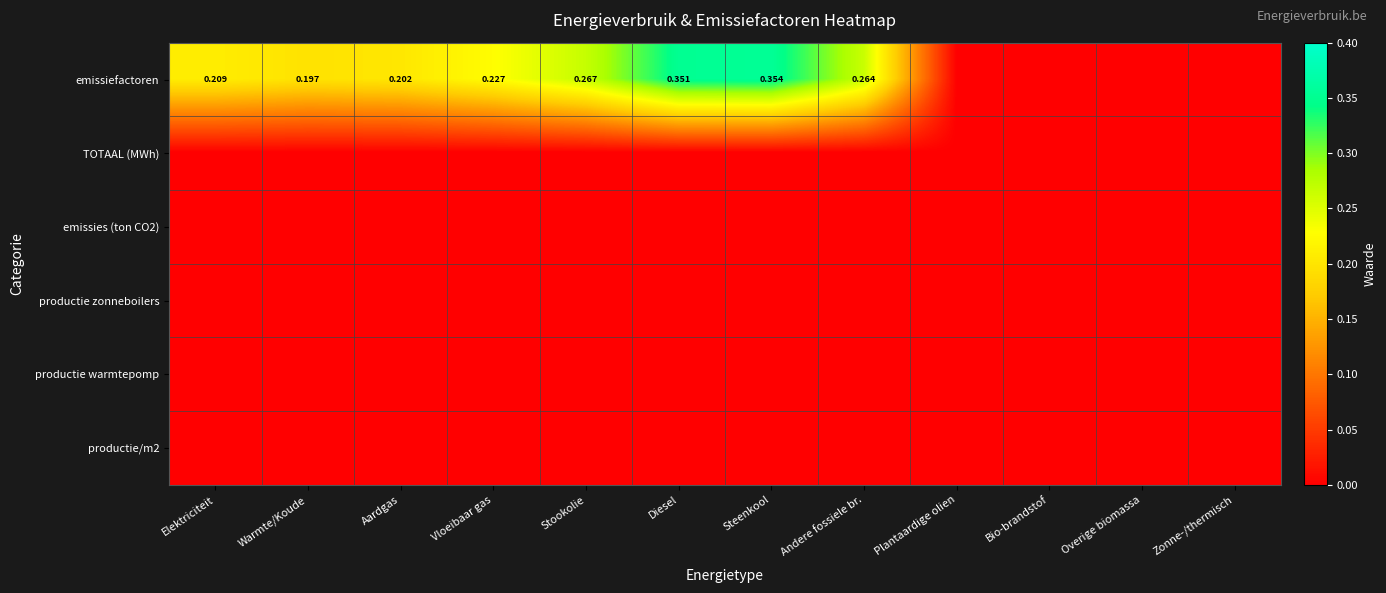

List the series in order of their peak value, highest first.

emissiefactoren, TOTAAL (MWh), emissies (ton CO2), productie zonneboilers, productie warmtepomp, productie/m2